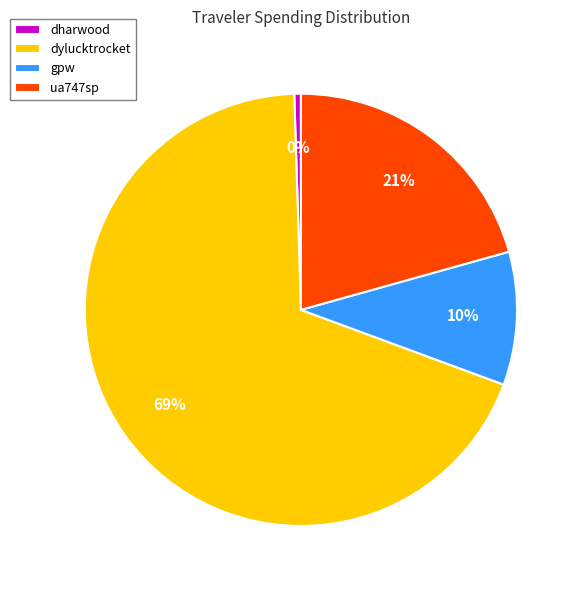

To the nearest percent, what is the average slice percentage?

25%